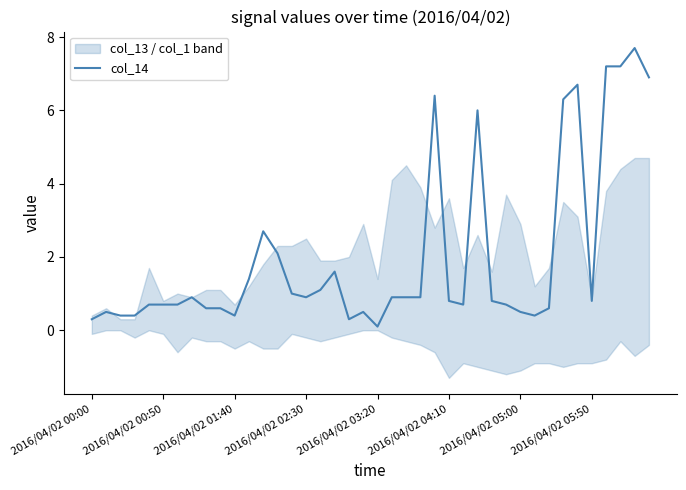

How many lines are shown in the chart?

1